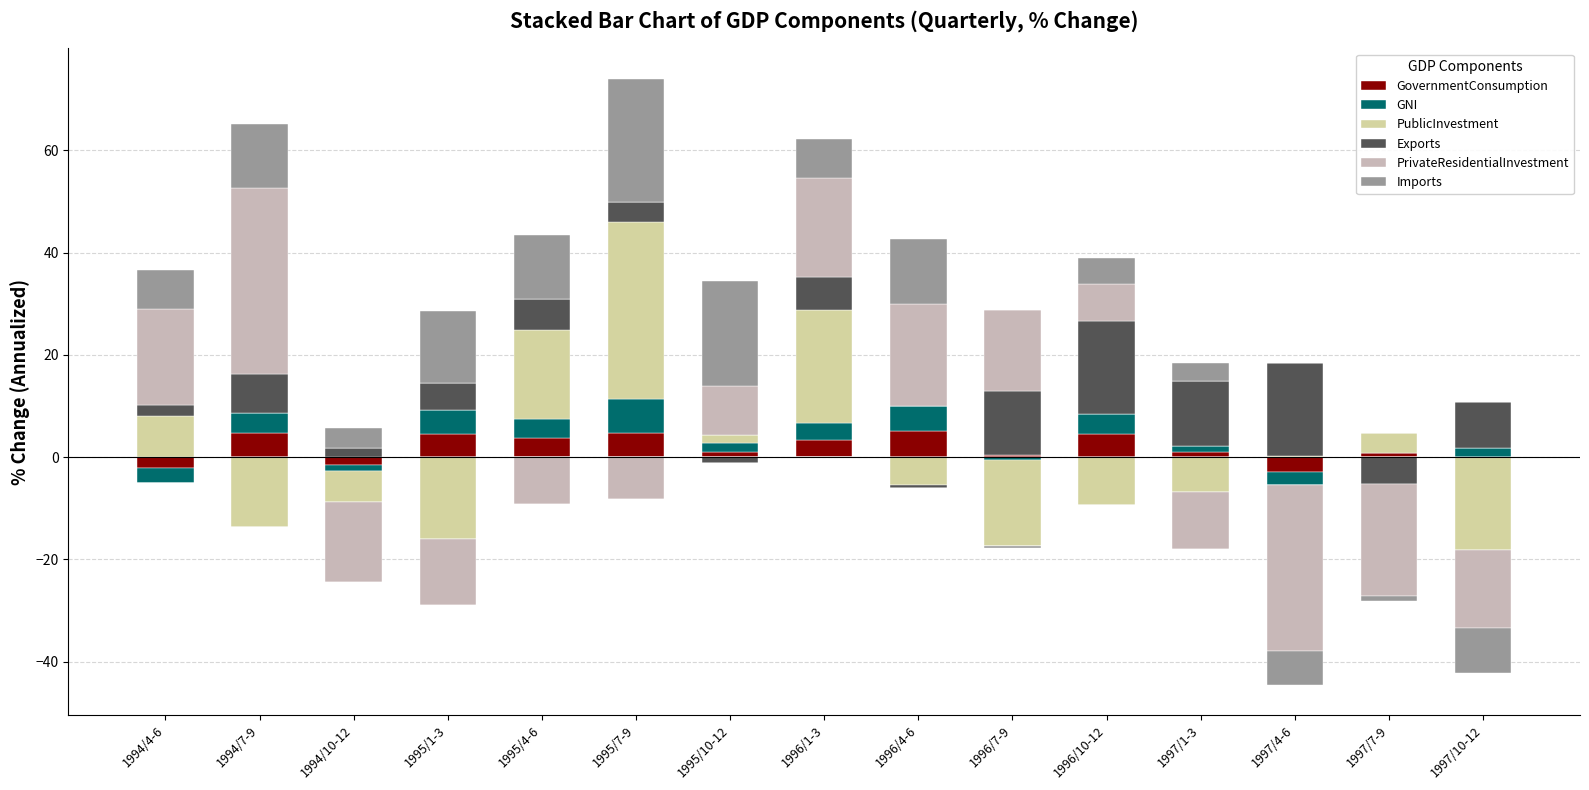

What is the greatest value displayed?

36.4